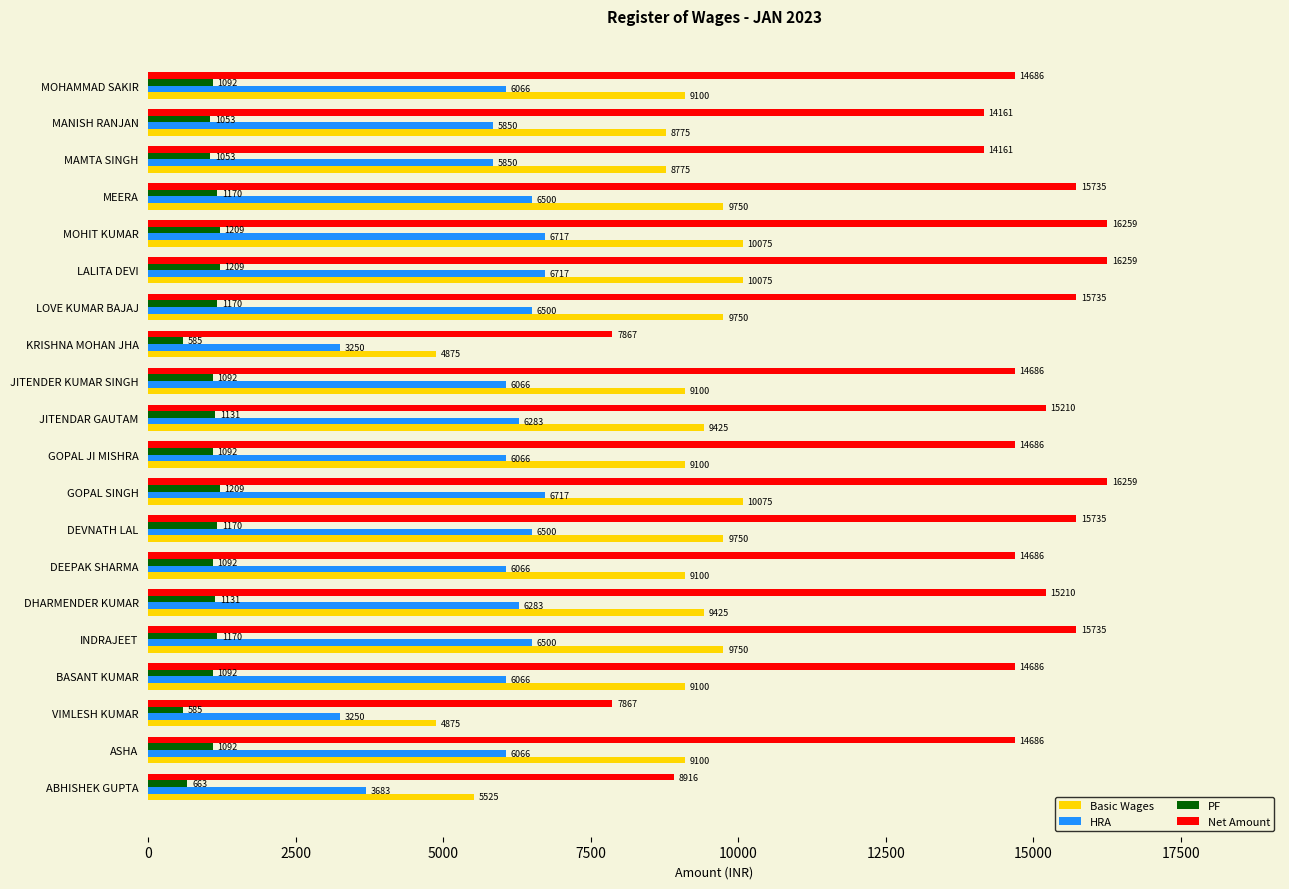

What is the difference between the highest and lowest values at MAMTA SINGH?

13108.0